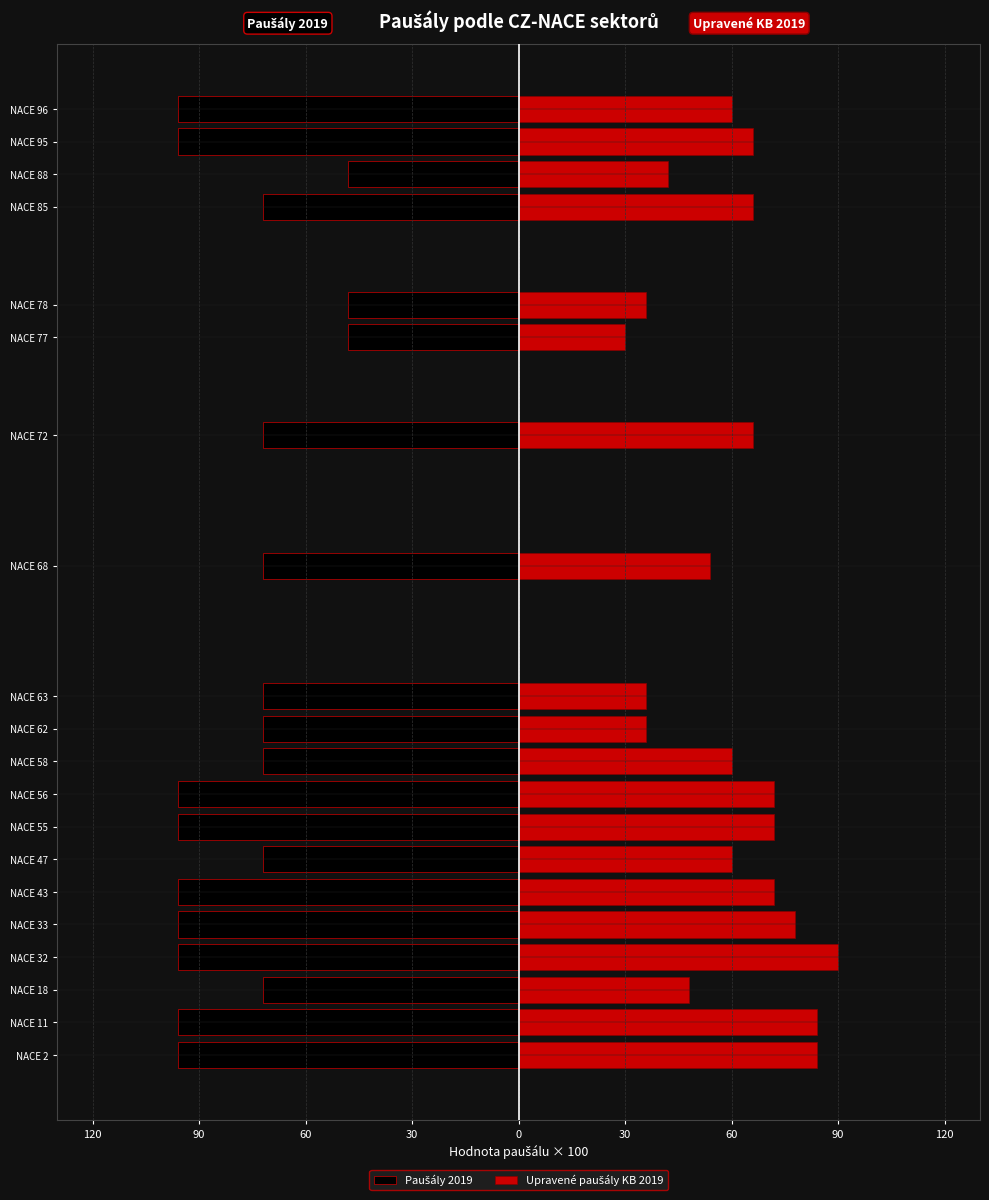

Between NACE 32 and NACE 95, which series saw the biggest shift?

Upravené paušály KB 2019